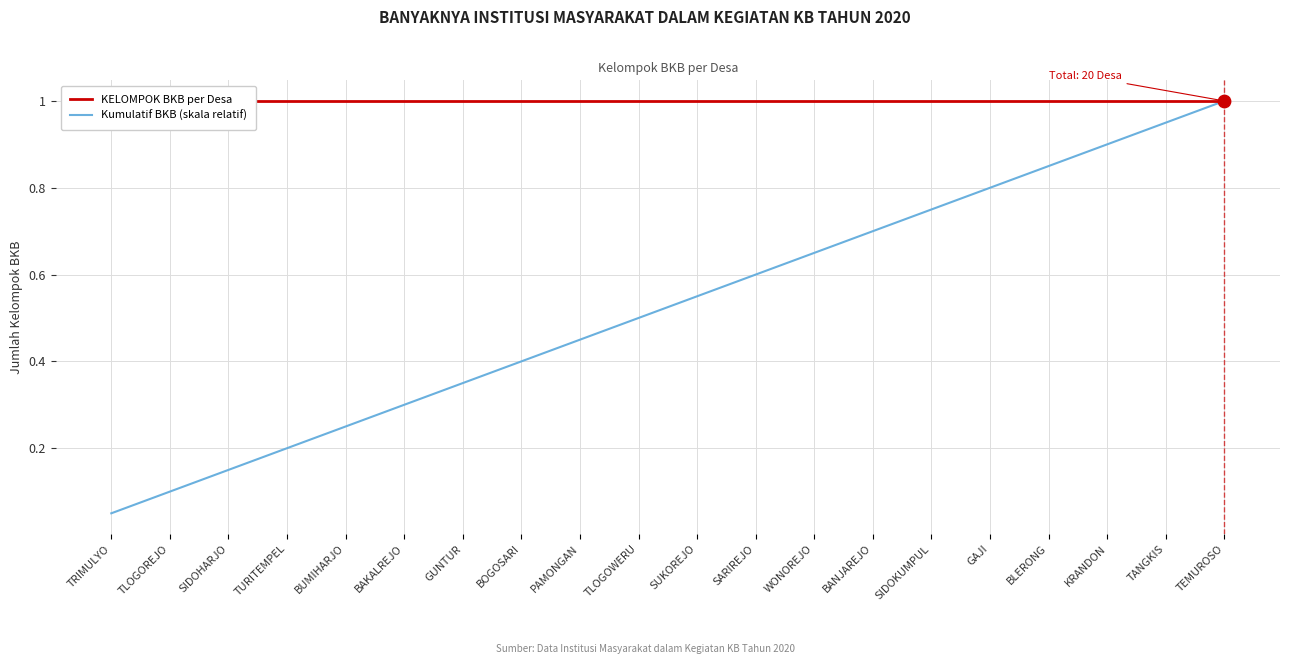

Which series has the widest spread of Y values?

Kumulatif BKB (skala relatif)